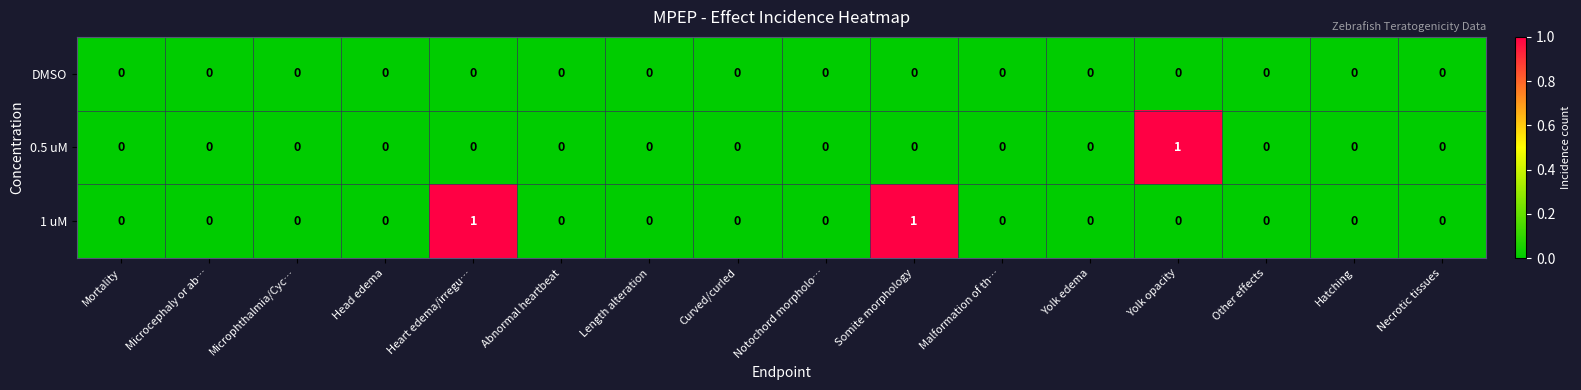

The DMSO series shows 0 at Microcephaly or ab…. True or false?

True